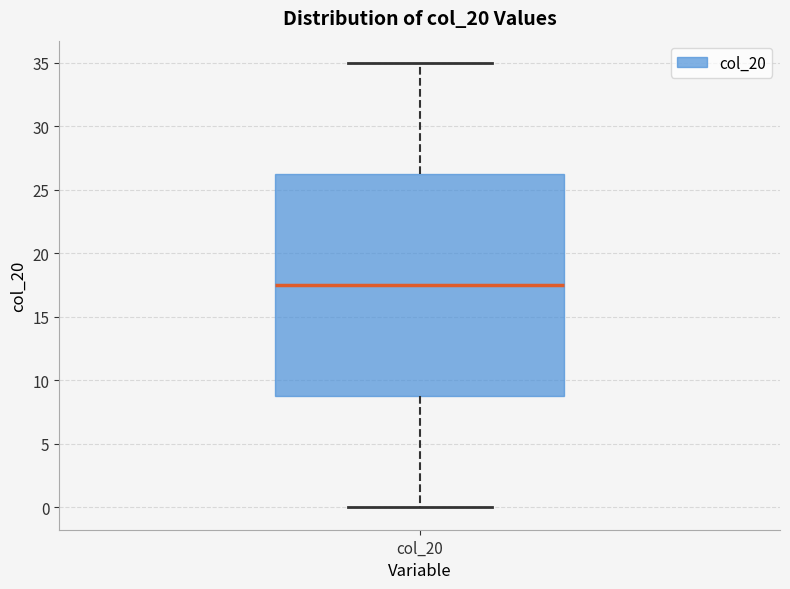

Where does the median line of the box for col_20 sit on the y-axis? The values are not printed on the chart, so give them approximately, as read against the axis.

17.5